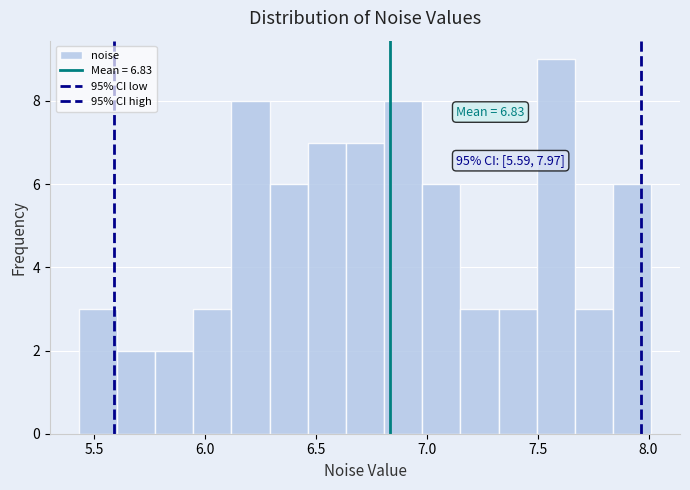

Around what value on the x-axis is the tallest bar? Give the approximate position of its centre, as read against the axis.

7.60